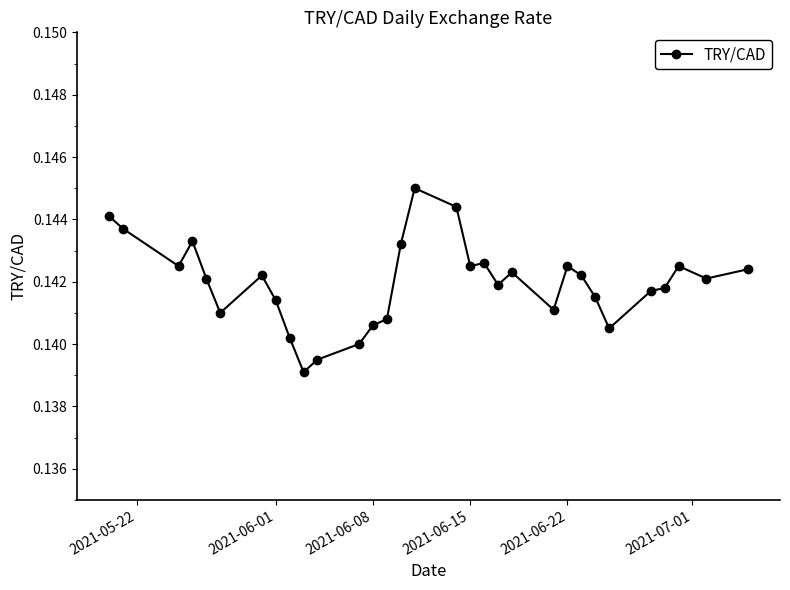

Does the chart display data point markers on the line(s)?

Yes